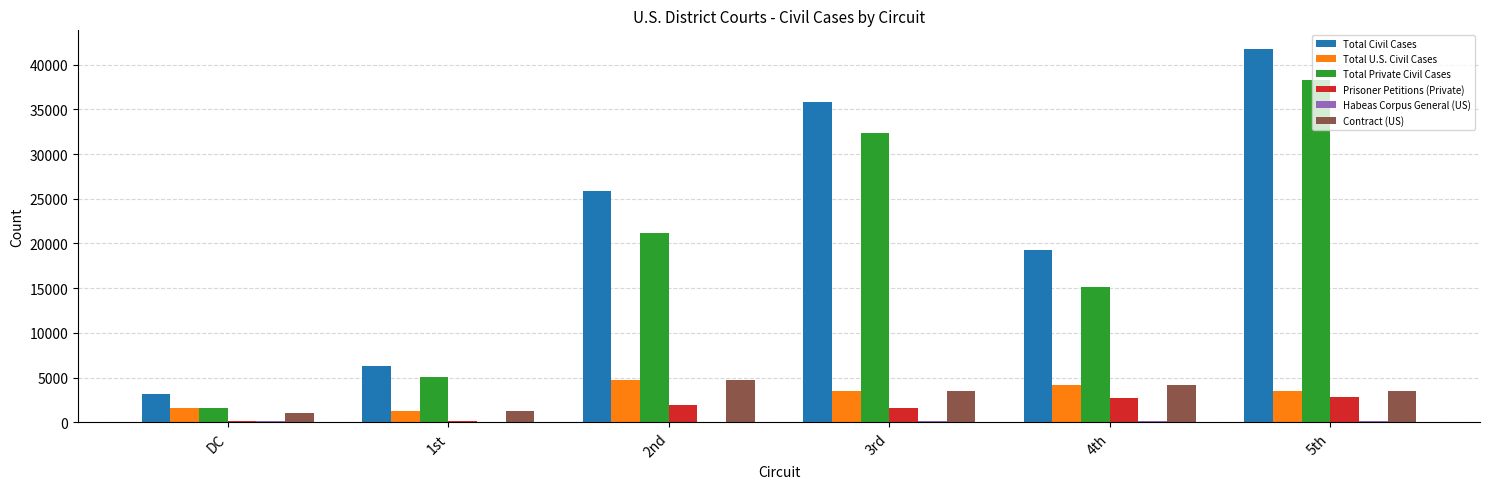

What is the sum of all Total Civil Cases values?

132218